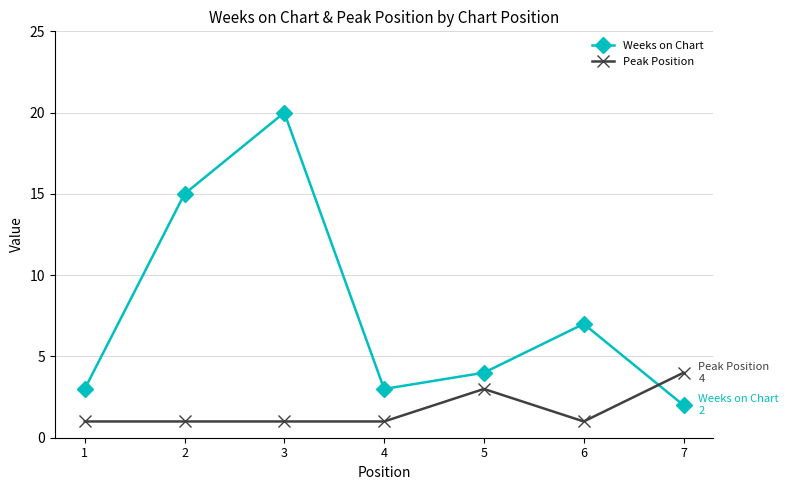

List the series in order of their overall mean, highest first.

Weeks on Chart, Peak Position